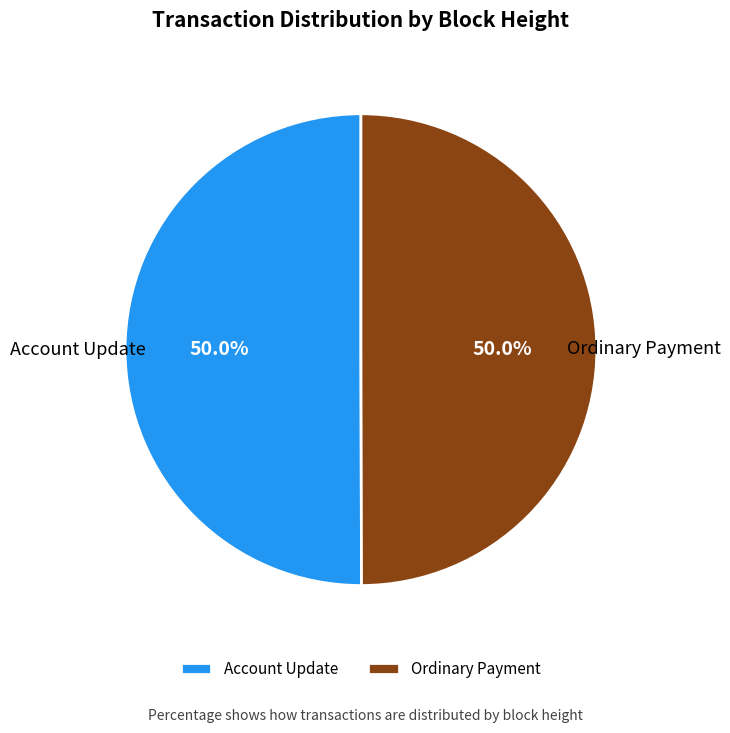

Approximately how many times larger is the value at Ordinary Payment compared to Account Update?

1.0